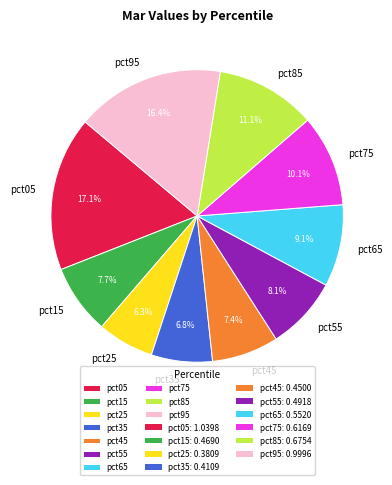

How much of the chart is everything except pct45?

92.6%